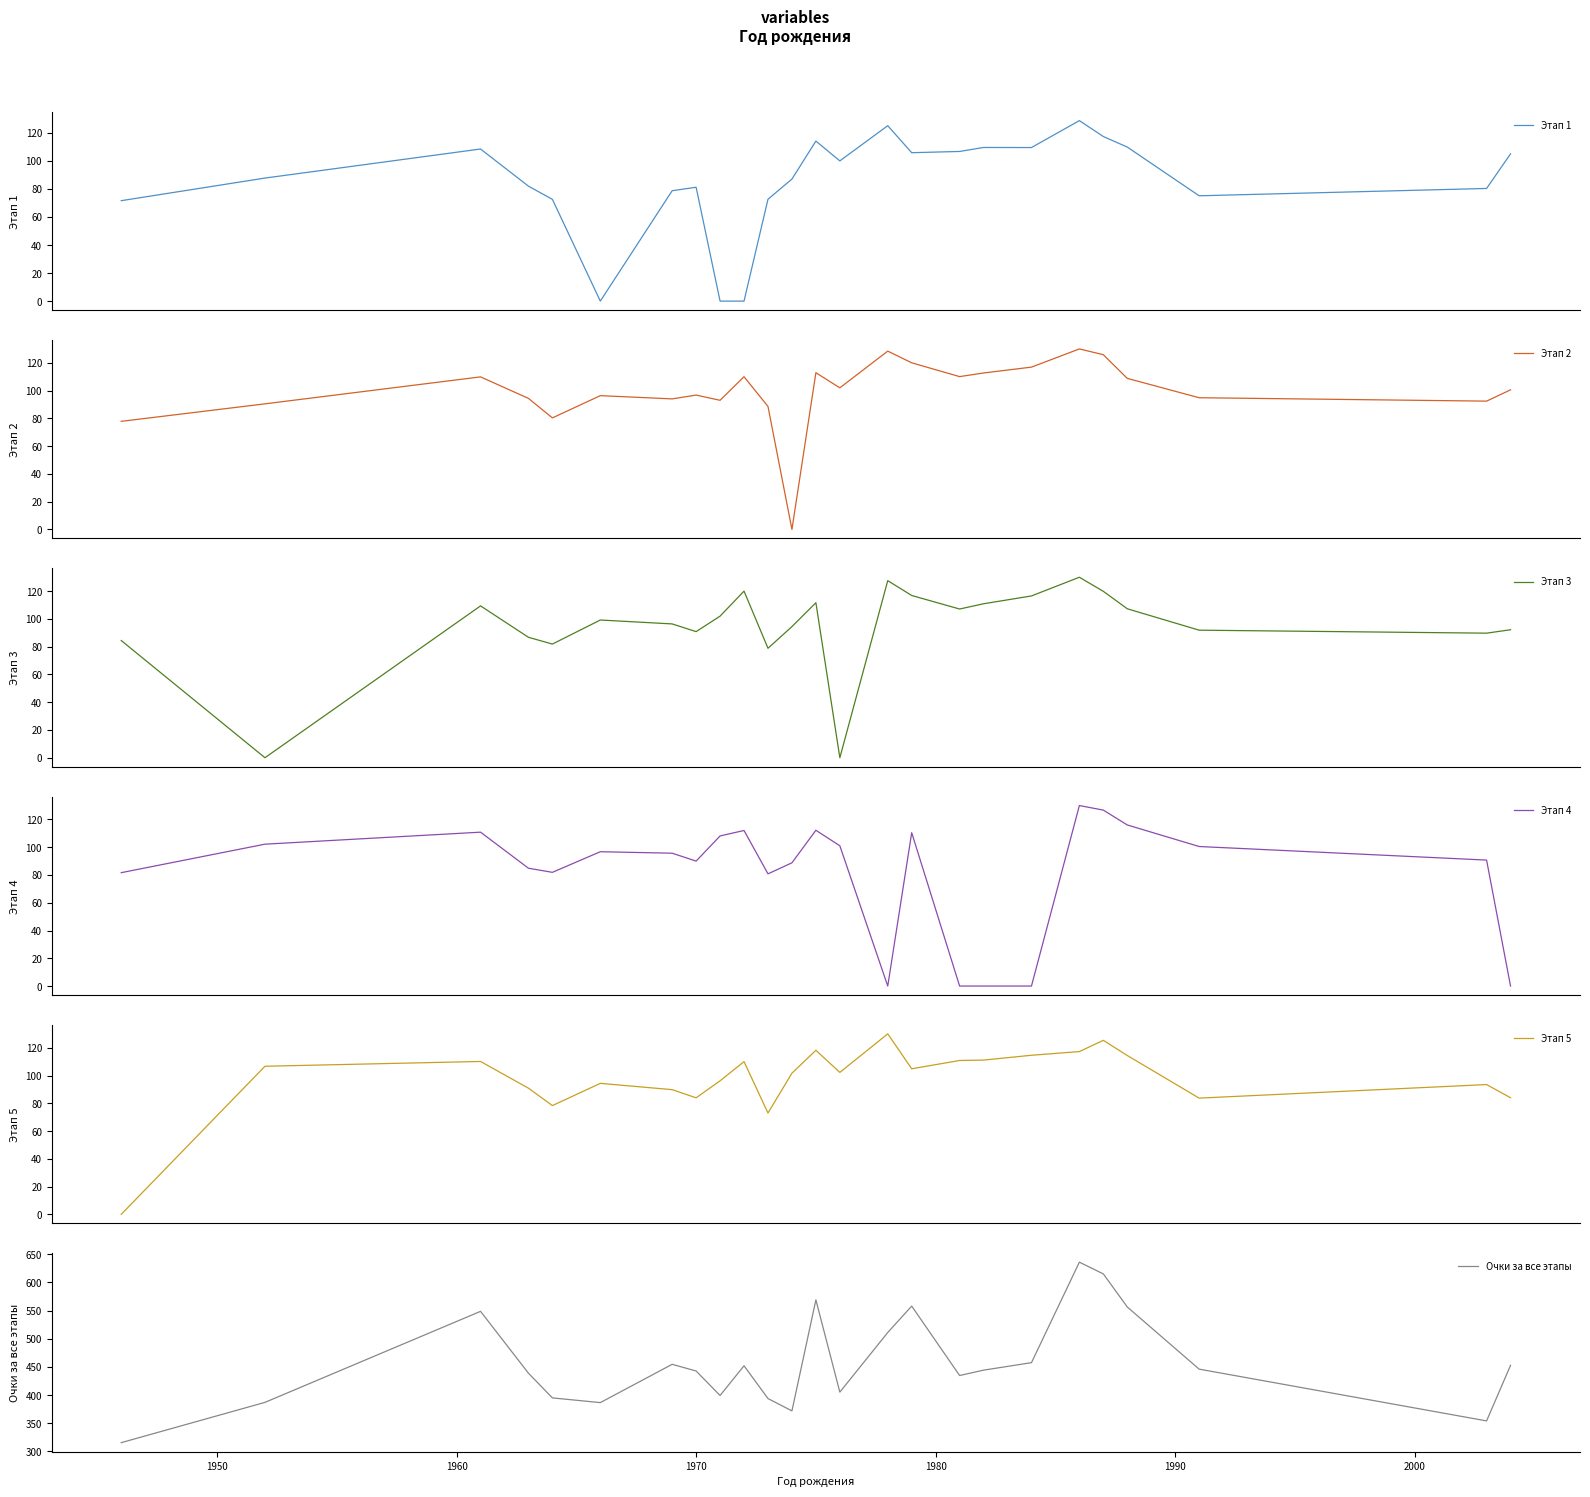

Rank the series by their maximum value, from highest to lowest.

Очки за все этапы, Этап 2, Этап 3, Этап 4, Этап 5, Этап 1